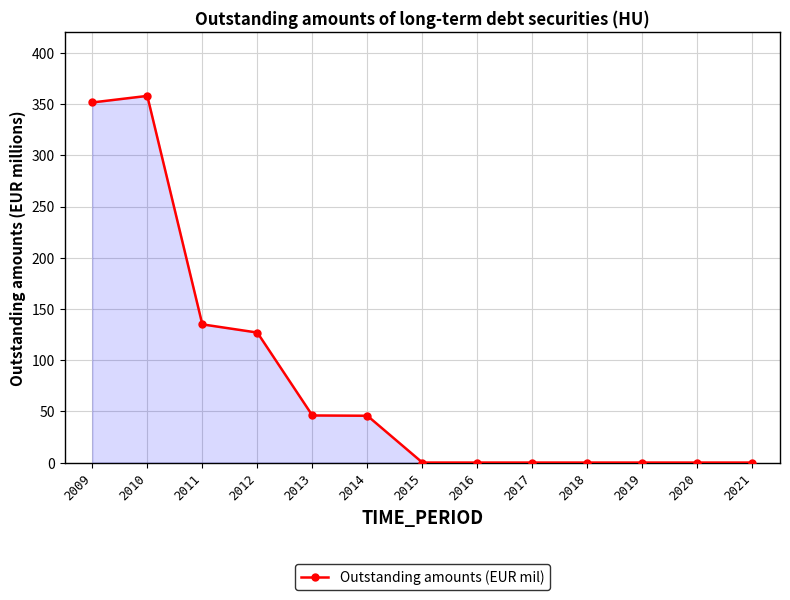

The chart shows a value of 150.0 at 2016. True or false?

False